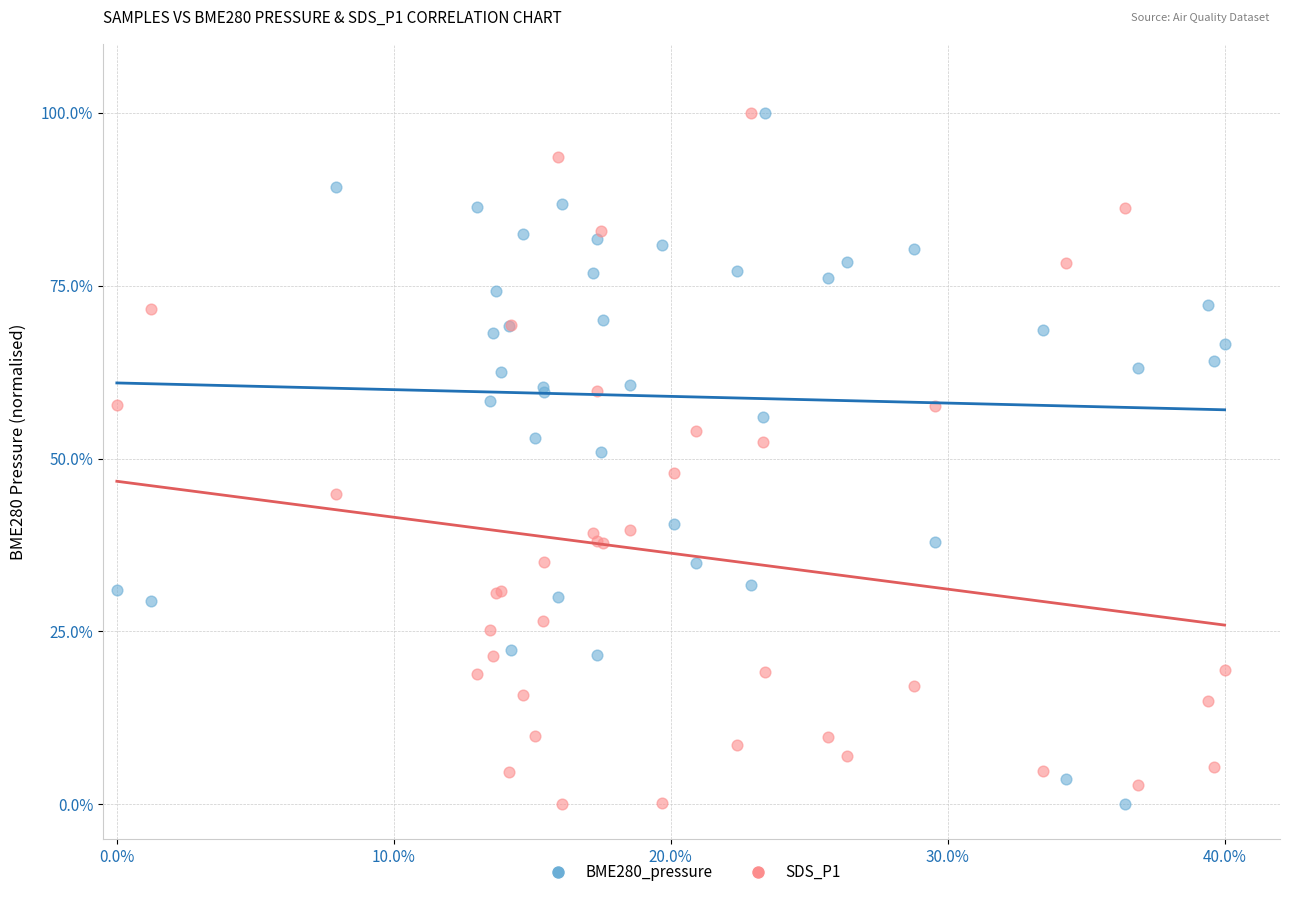

What are all the series names shown in the legend?

BME280_pressure, SDS_P1